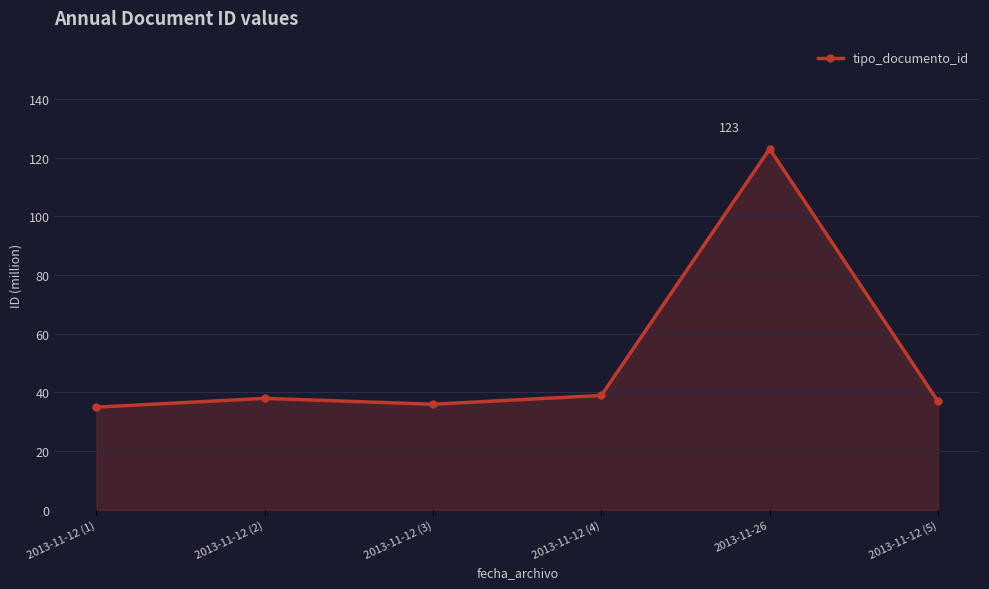

What position from the right is 2013-11-12 (5)?

1